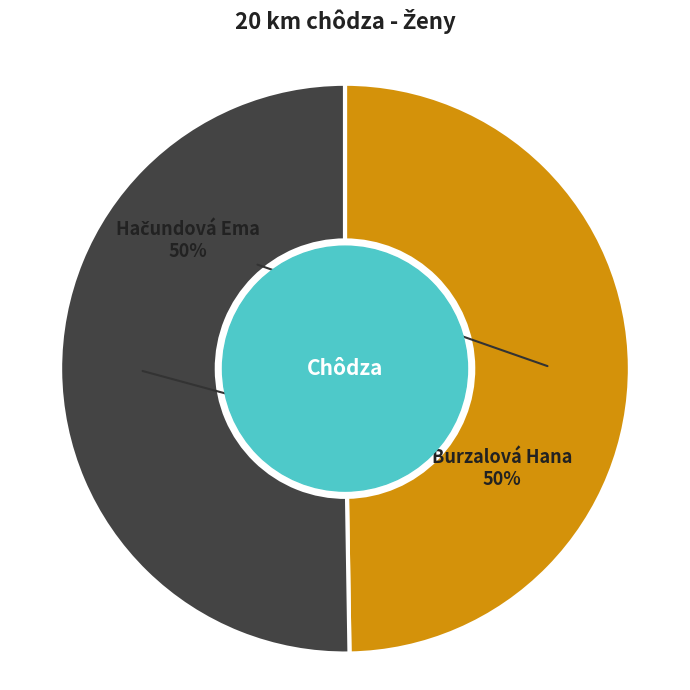

The Burzalová Hana slice represents 58% of the pie. True or false?

False